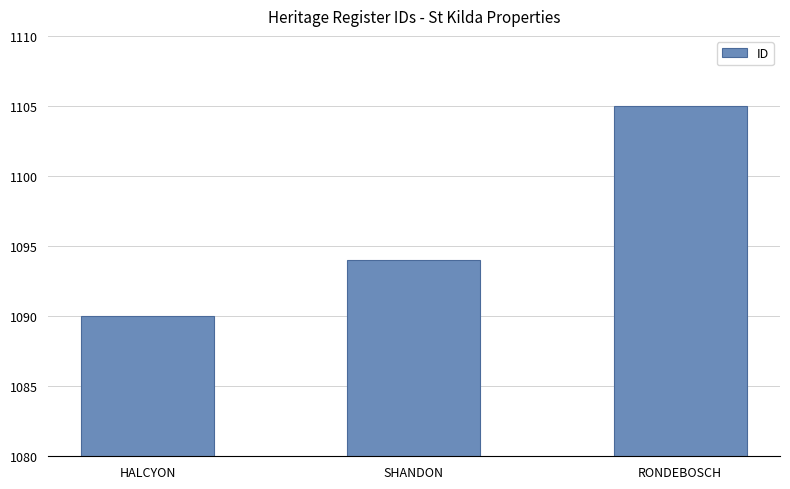

What is the value of the 3rd bar from the left?

1105